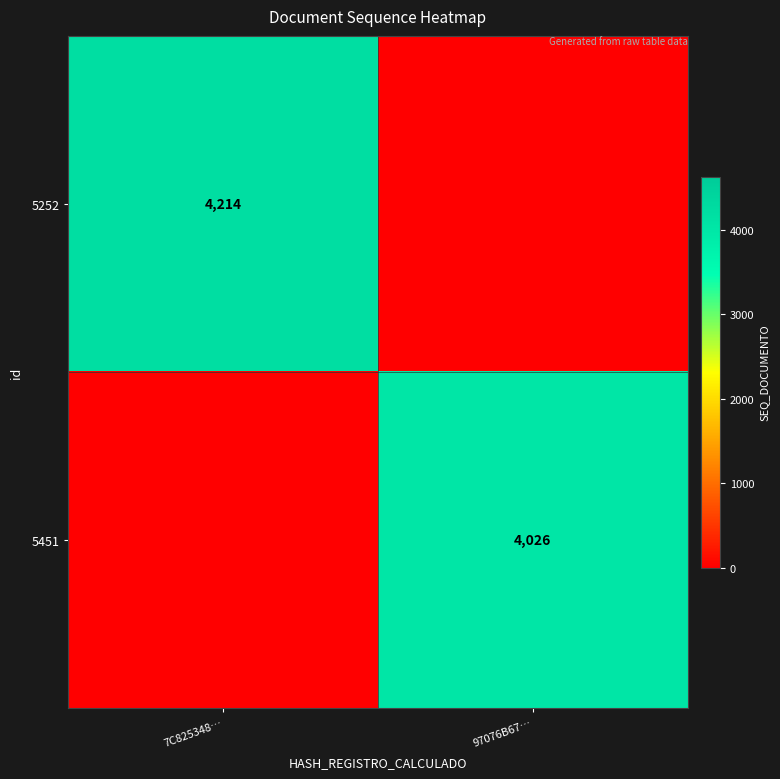

True or false: 5451 has a value of 4026 at 97076B67….

True